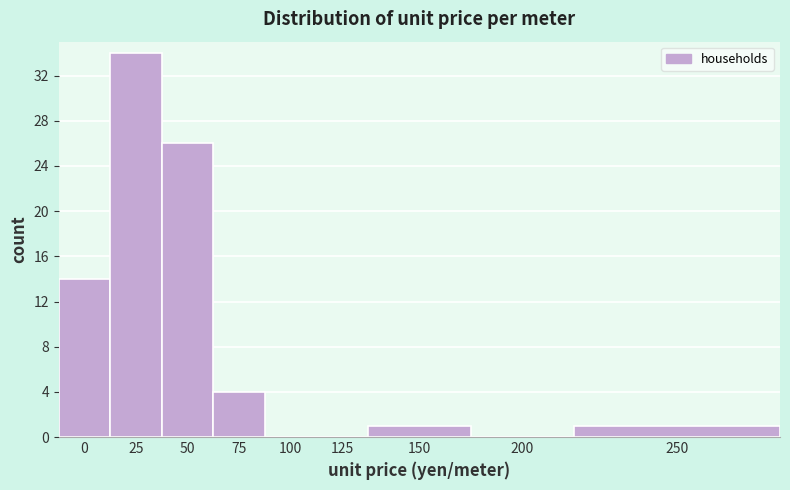

Reading left to right, transcribe all the data shown in this chart.

0=14	25=34	50=26	75=4	100=0	125=0	150=1	200=0	250=1